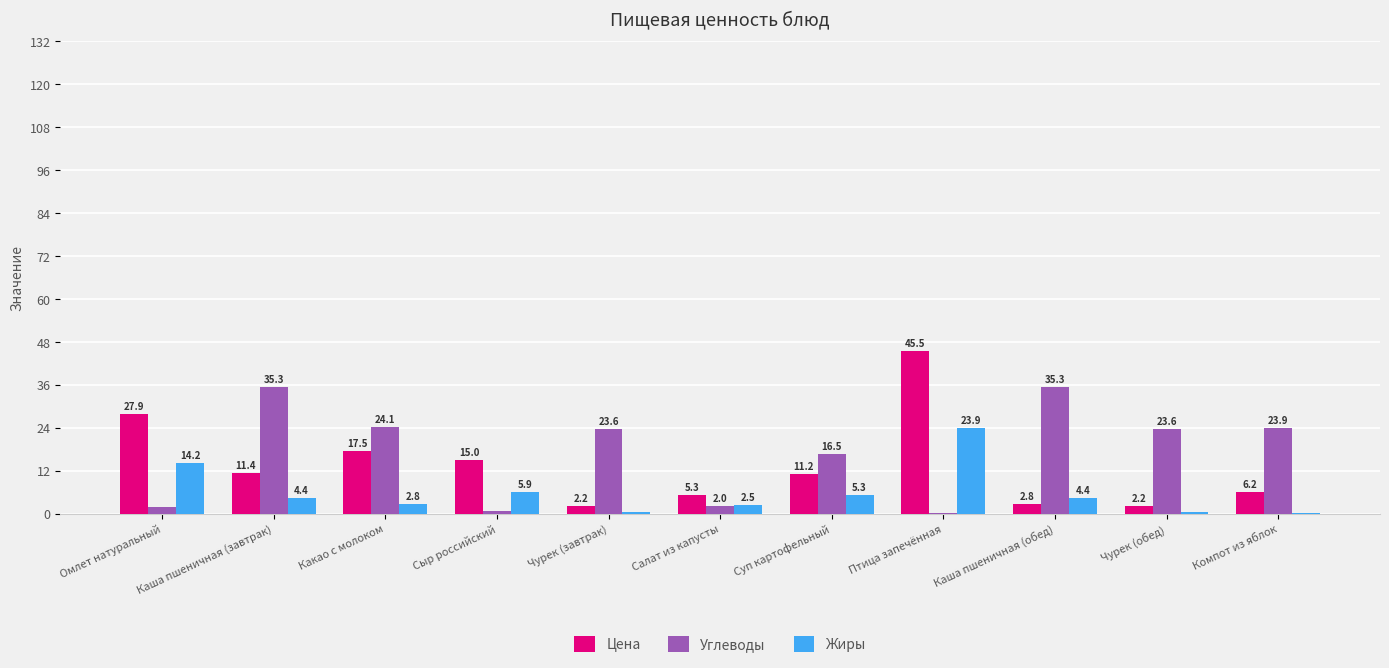

How many values in the Жиры series exceed 4?

6